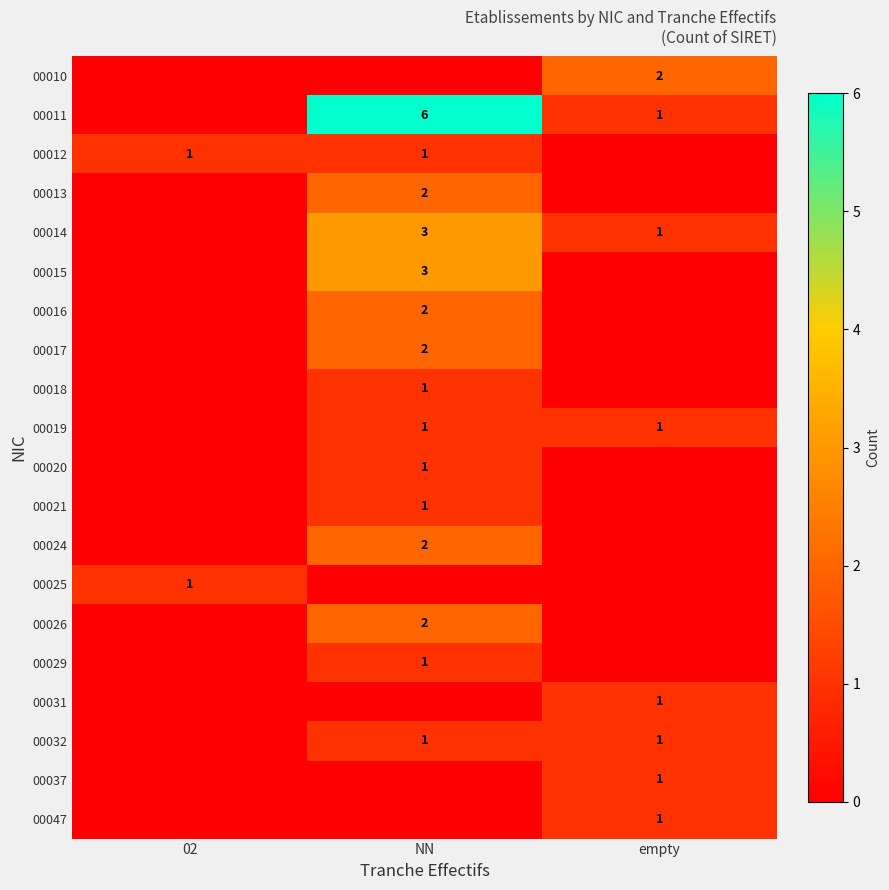

How many data points does each series have?

3